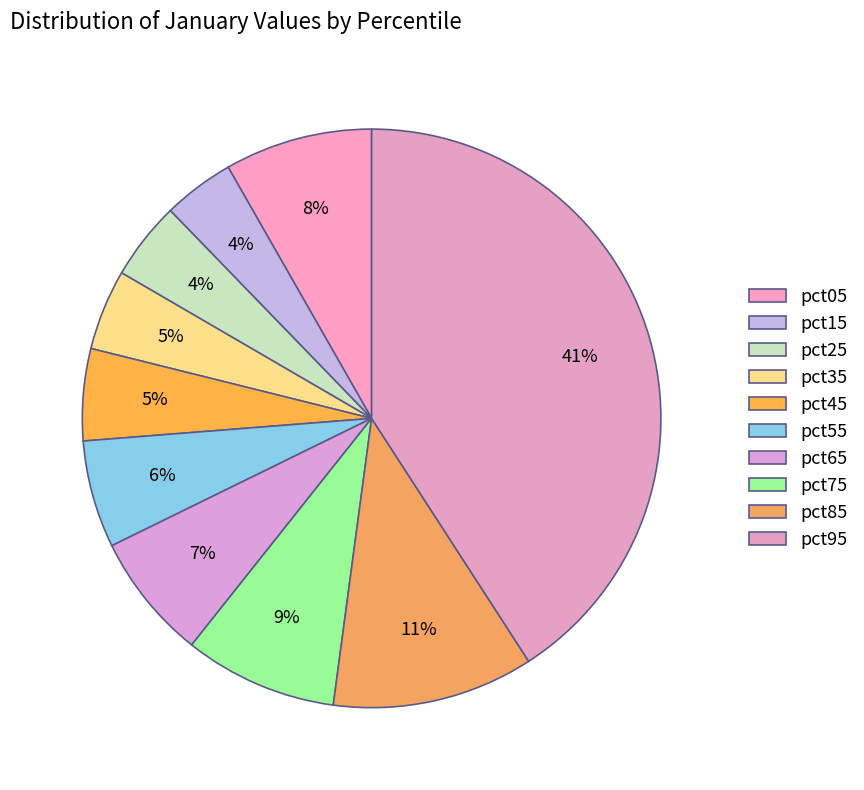

How many slices are in this pie chart?

10